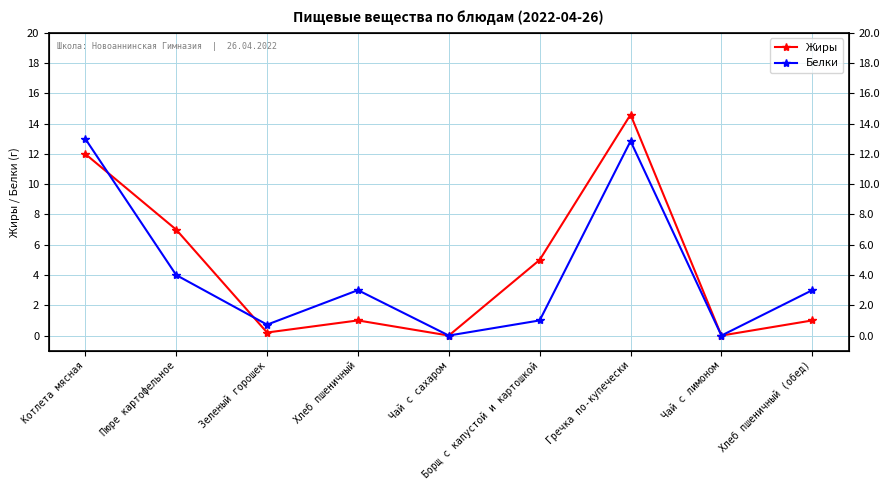

Reading left to right, extract all data points from this chart.

Жиры: 12.0	7.0	0.2	1.0	0.0	5.0	14.6	0.0	1.0
Белки: 13.0	4.0	0.7	3.0	0.0	1.0	12.8	0.0	3.0